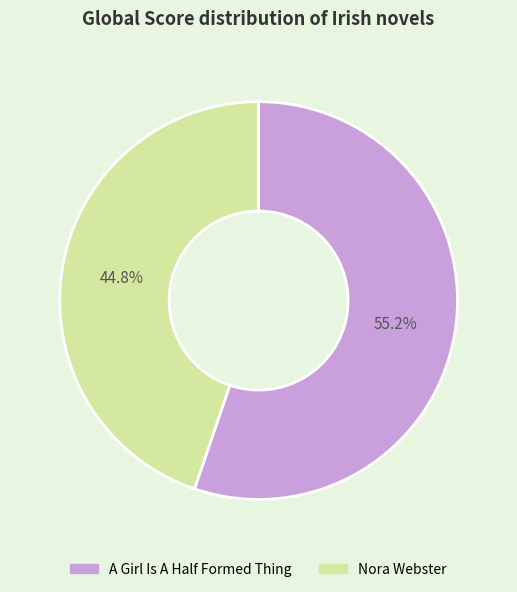

Between Nora Webster and A Girl Is A Half Formed Thing, which is larger?

A Girl Is A Half Formed Thing